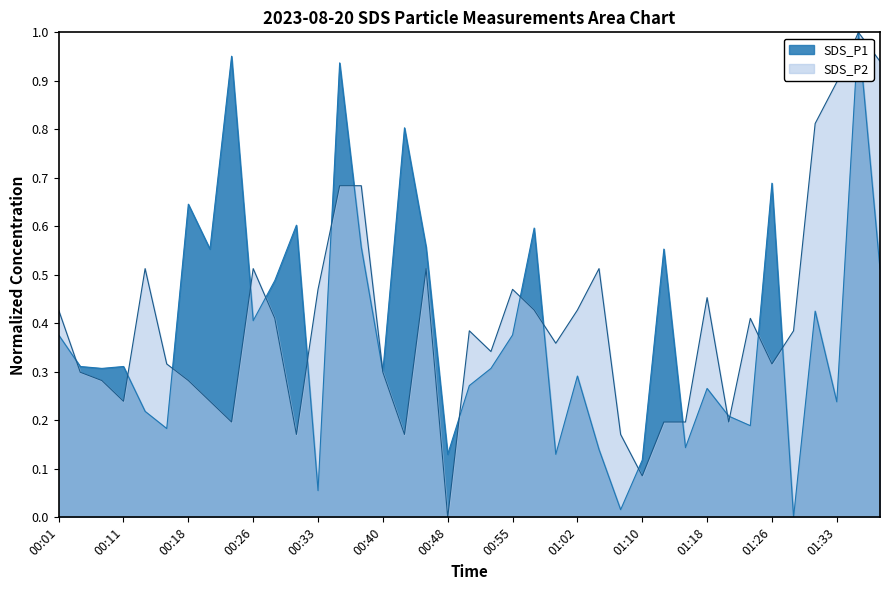

True or false: SDS_P1 and SDS_P2 intersect in this chart.

True